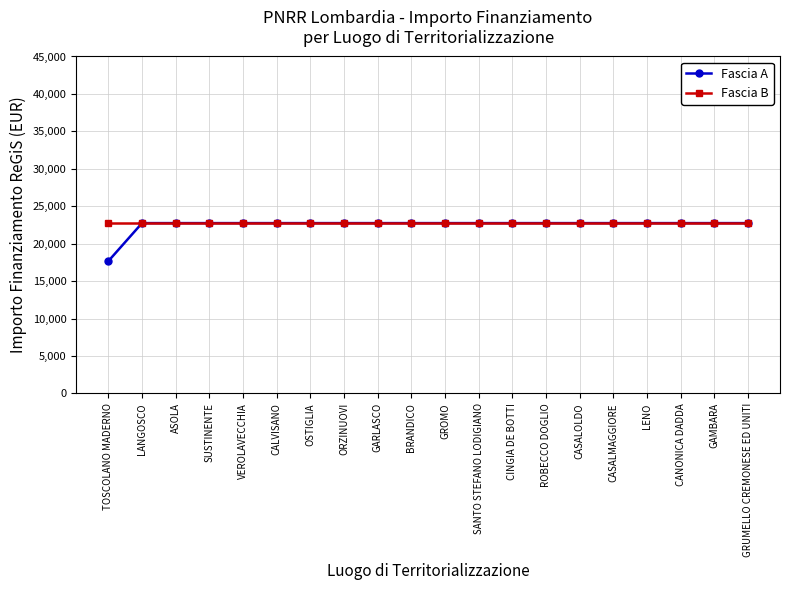

Reading right to left, extract all data points from this chart.

Fascia A: GRUMELLO CREMONESE ED UNITI=22750.0	GAMBARA=22750.0	CANONICA DADDA=22750.0	LENO=22750.0	CASALMAGGIORE=22750.0	CASALOLDO=22750.0	ROBECCO DOGLIO=22750.0	CINGIA DE BOTTI=22750.0	SANTO STEFANO LODIGIANO=22750.0	GROMO=22750.0	BRANDICO=22750.0	GARLASCO=22750.0	ORZINUOVI=22750.0	OSTIGLIA=22750.0	CALVISANO=22750.0	VEROLAVECCHIA=22750.0	SUSTINENTE=22750.0	ASOLA=22750.0	LANGOSCO=22750.0	TOSCOLANO MADERNO=17674.8
Fascia B: GRUMELLO CREMONESE ED UNITI=22750.0	GAMBARA=22750.0	CANONICA DADDA=22750.0	LENO=22750.0	CASALMAGGIORE=22750.0	CASALOLDO=22750.0	ROBECCO DOGLIO=22750.0	CINGIA DE BOTTI=22750.0	SANTO STEFANO LODIGIANO=22750.0	GROMO=22750.0	BRANDICO=22750.0	GARLASCO=22750.0	ORZINUOVI=22750.0	OSTIGLIA=22750.0	CALVISANO=22750.0	VEROLAVECCHIA=22750.0	SUSTINENTE=22750.0	ASOLA=22750.0	LANGOSCO=22750.0	TOSCOLANO MADERNO=22750.0